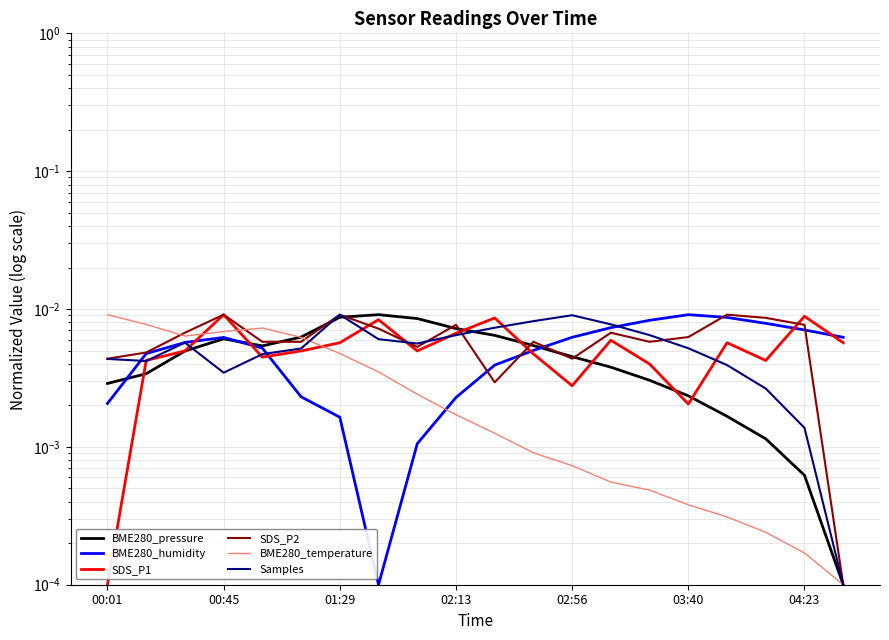

How many lines are shown in the chart?

6